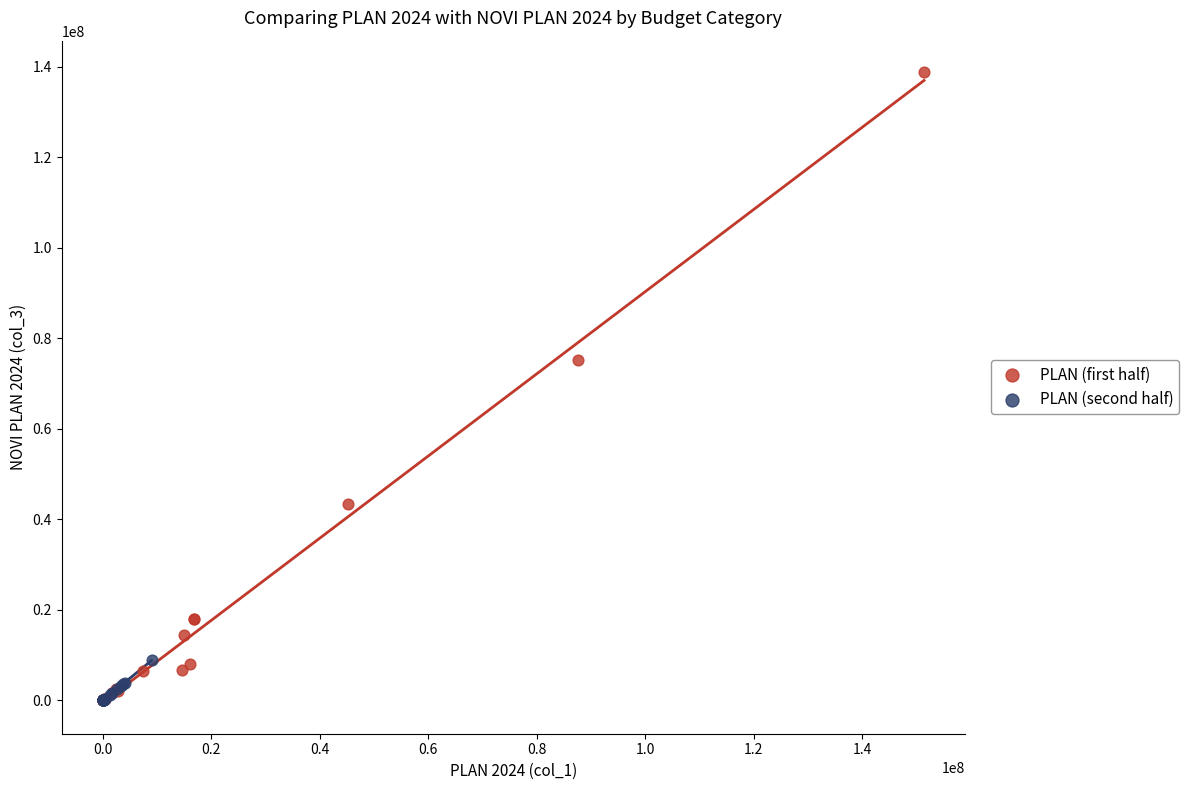

Which series contains the highest Y value?

PLAN (first half)